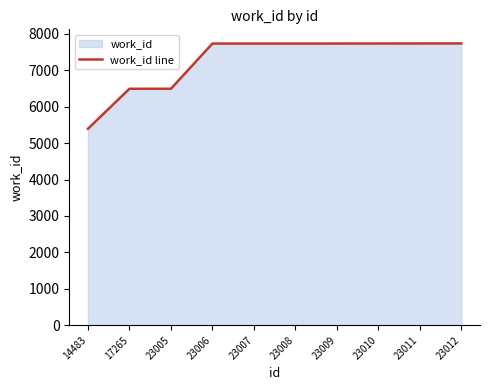

Reading left to right, what are all the values shown in this chart?

5395	6493	6493	7734	7734	7734	7735	7736	7737	7738